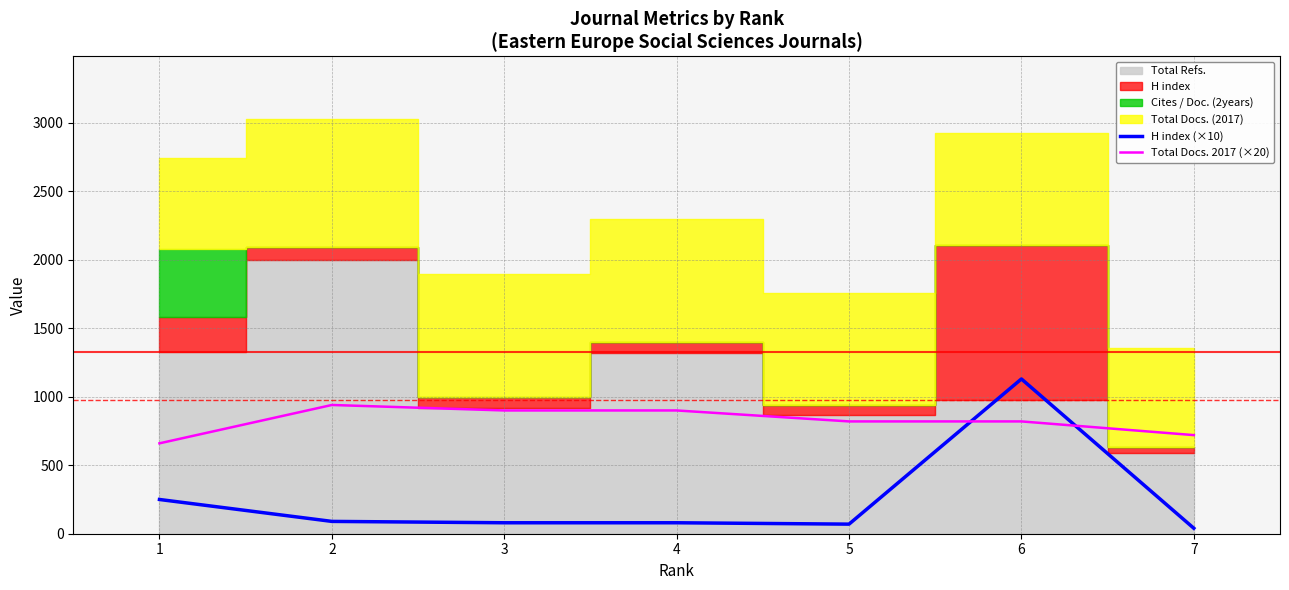

How many data points in Total Docs. 2017 (×20) are less than 820?

2